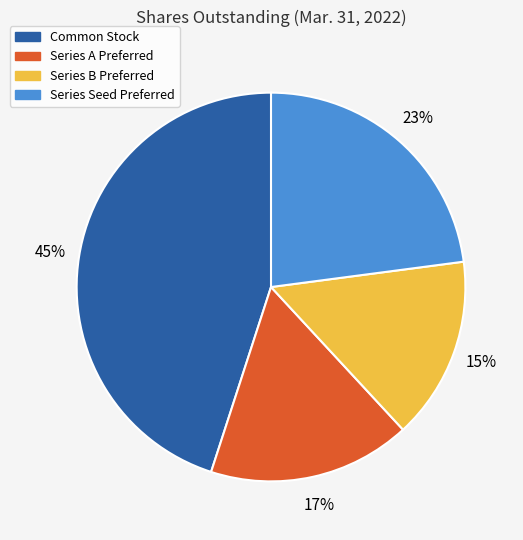

Which has a higher value, Common Stock or Series Seed Preferred?

Common Stock